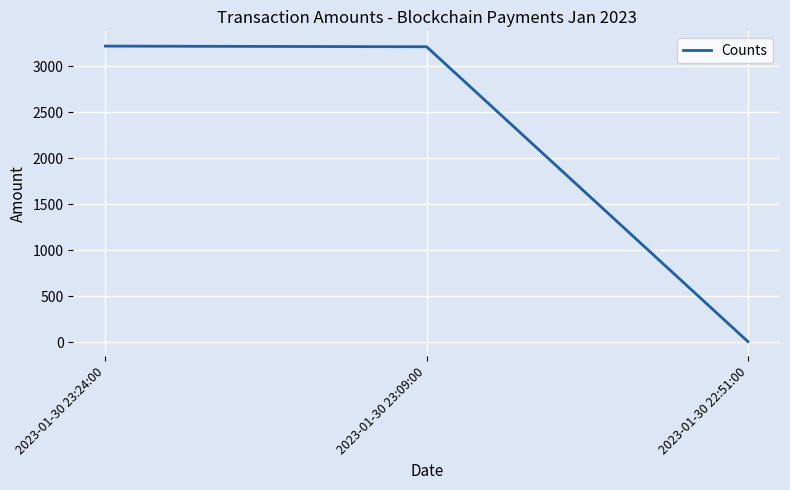

What is the change in value from 2023-01-30 23:24:00 to 2023-01-30 23:09:00?

-7.0